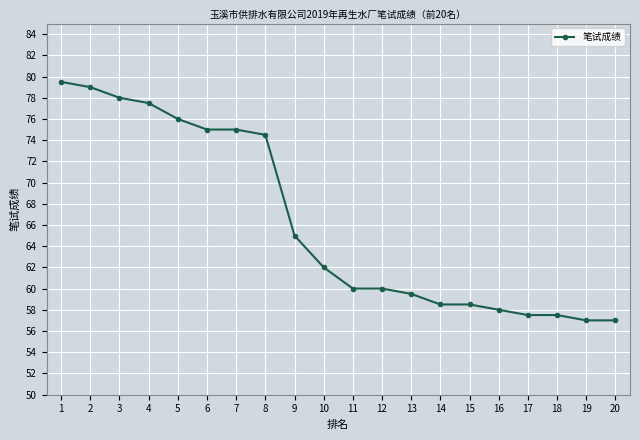

What is the value of the 15th point from the left?

58.5